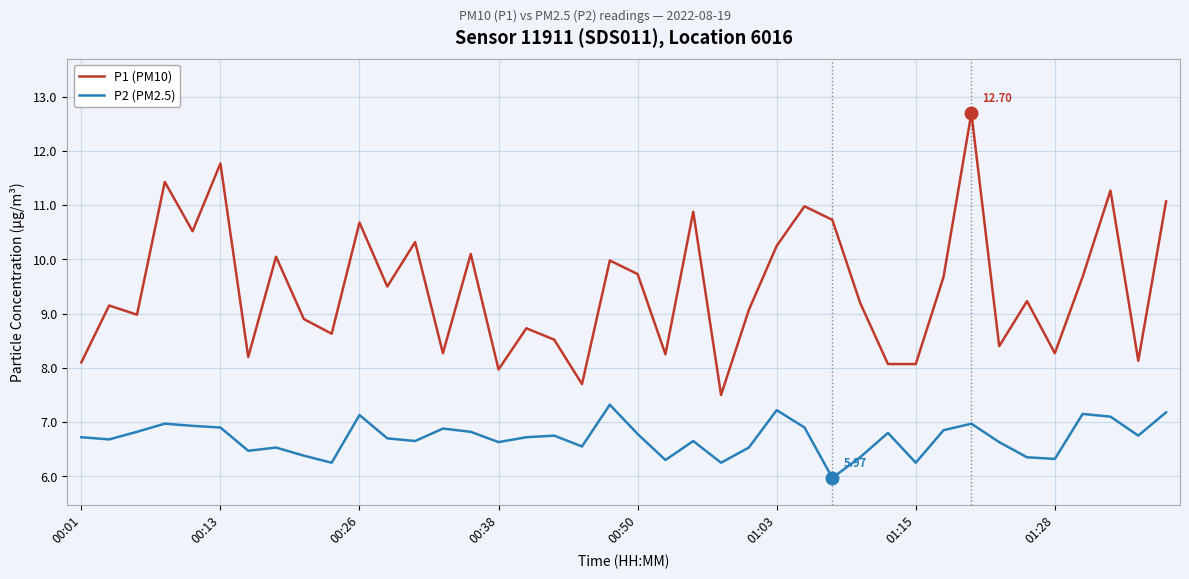

True or false: P2 (PM2.5) and P1 (PM10) intersect in this chart.

False